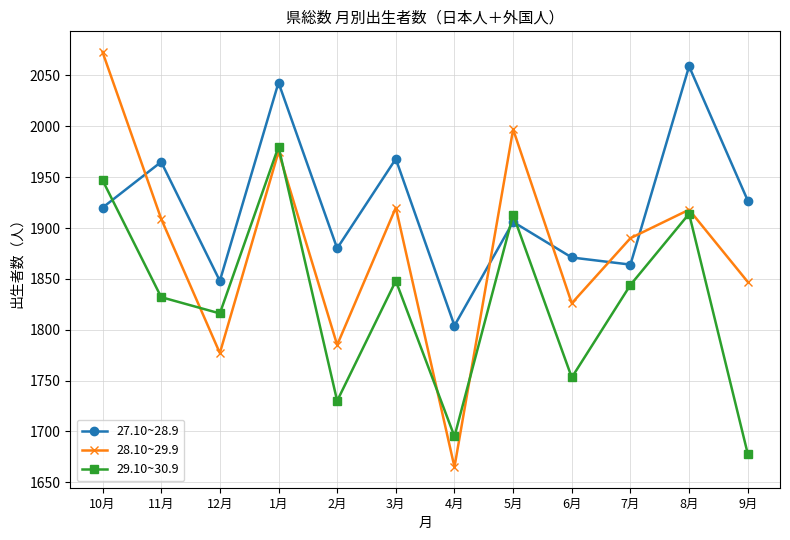

What is the value of the 28.10~29.9 point at the 8th from the left?

1997